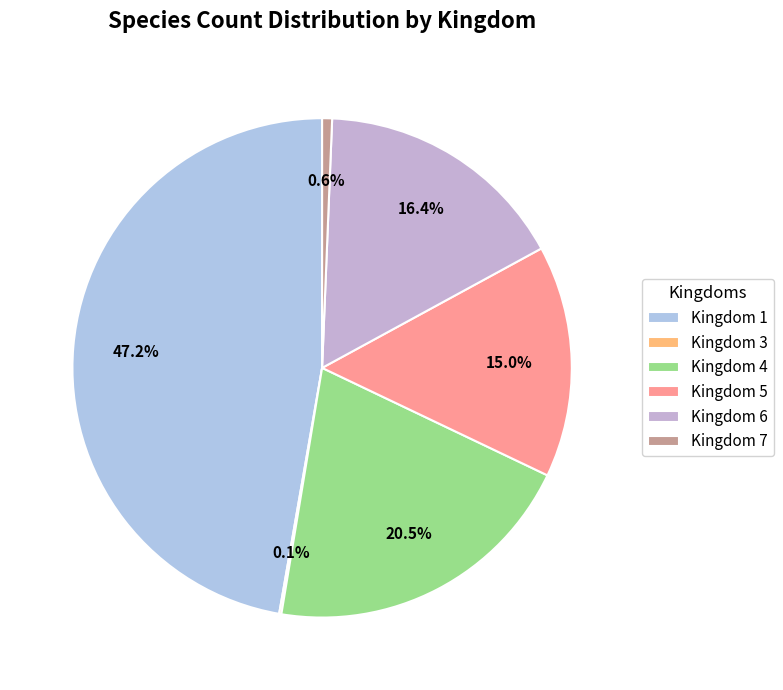

Does any single category account for the majority?

No